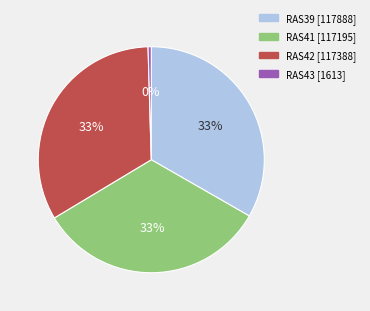

To the nearest percent, what percentage of the pie is RAS39?

33%